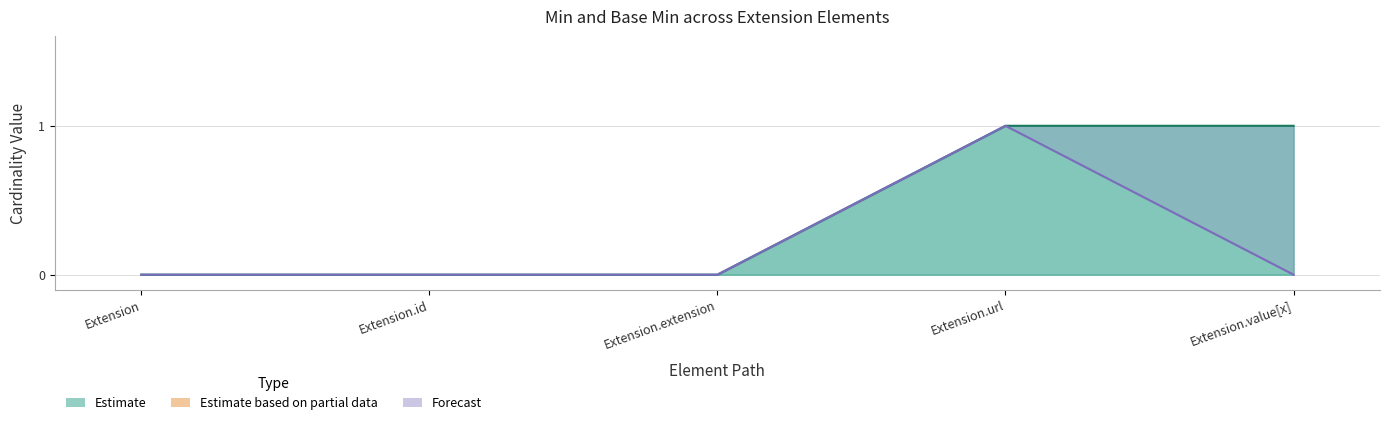

The Forecast line series shows 0 at Extension. True or false?

True